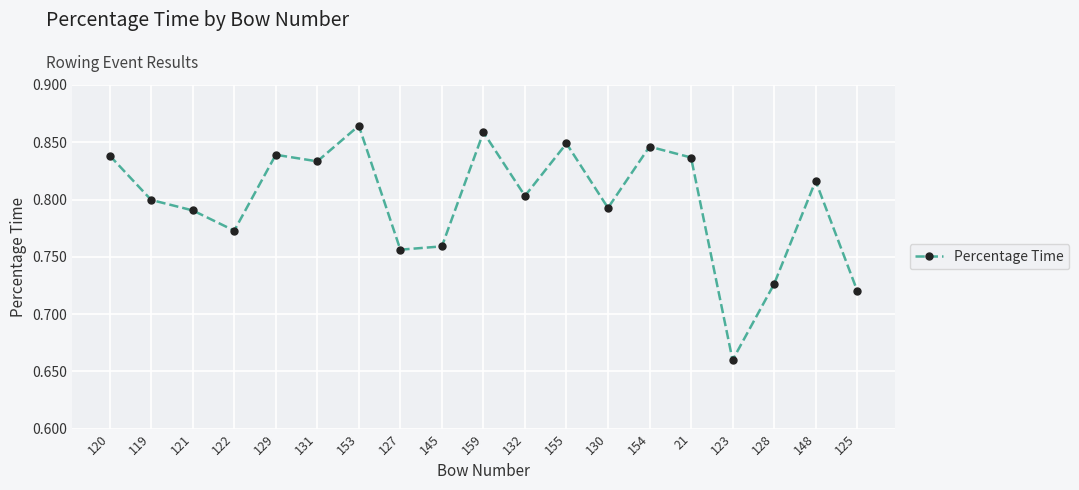

What is the label of the 6th point from the right?

154